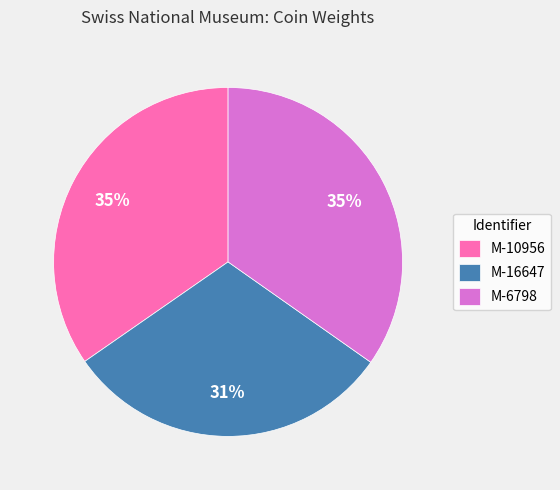

Is it true that M-16647 is 22% of the pie?

False